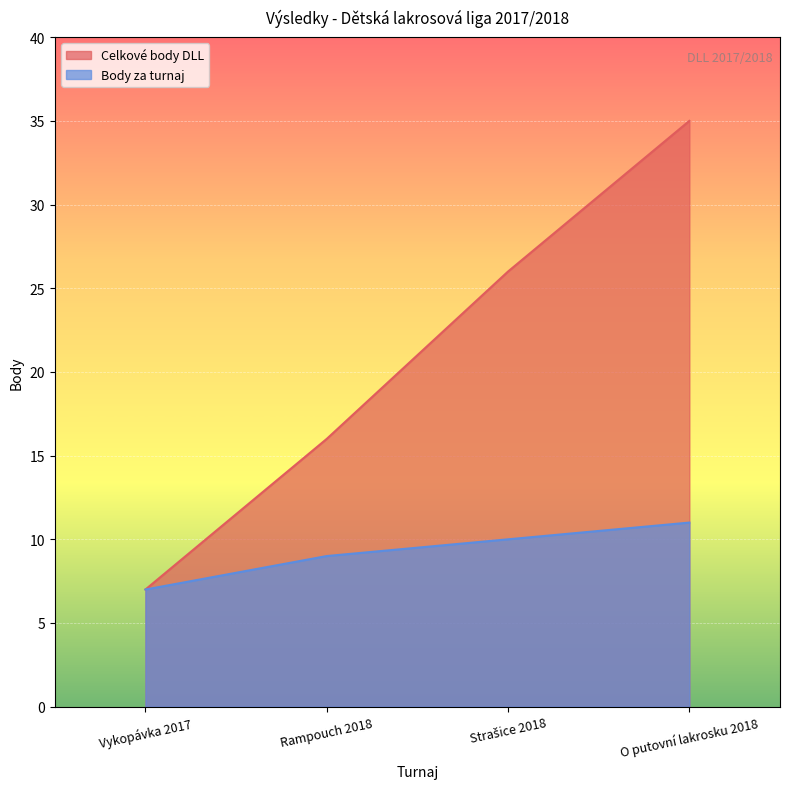

True or false: Body za turnaj has a value of 3 at Rampouch 2018.

False